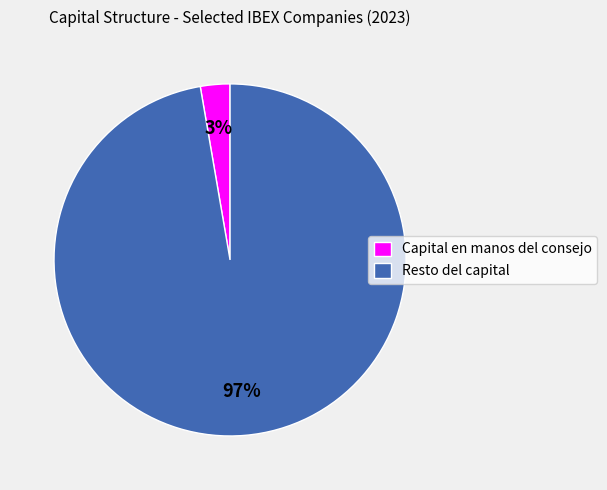

Is it true that Resto del capital is 97% of the pie?

True